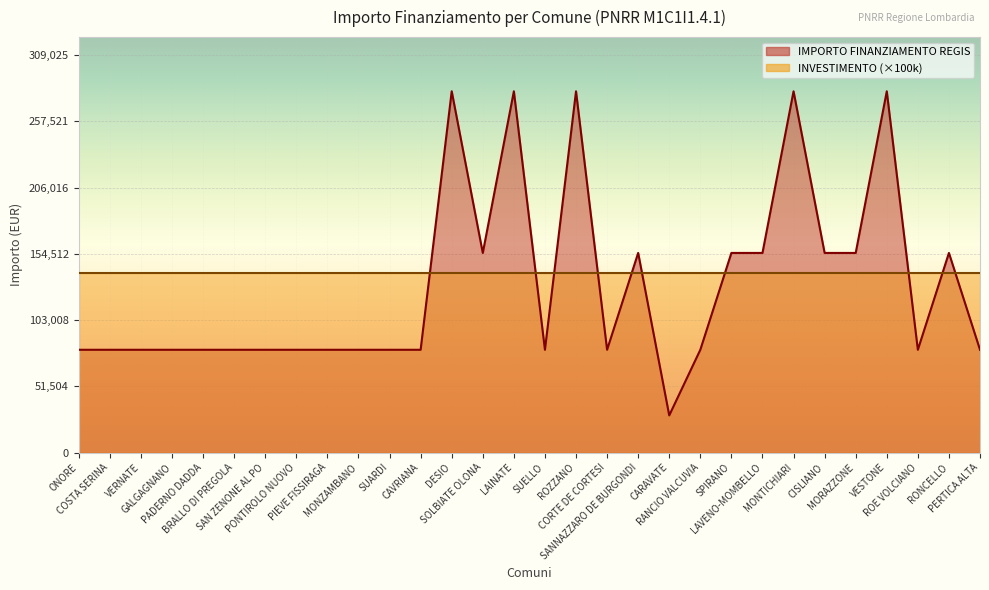

Rank the categories by value from highest to lowest.

DESIO, LAINATE, ROZZANO, MONTICHIARI, VESTONE, SOLBIATE OLONA, SANNAZZARO DE BURGONDI, SPIRANO, LAVENO-MOMBELLO, CISLIANO, MORAZZONE, RONCELLO, ONORE, COSTA SERINA, VERNATE, GALGAGNANO, PADERNO DADDA, BRALLO DI PREGOLA, SAN ZENONE AL PO, PONTIROLO NUOVO, PIEVE FISSIRAGA, MONZAMBANO, SUARDI, CAVRIANA, SUELLO, CORTE DE CORTESI, RANCIO VALCUVIA, ROE VOLCIANO, PERTICA ALTA, CARAVATE